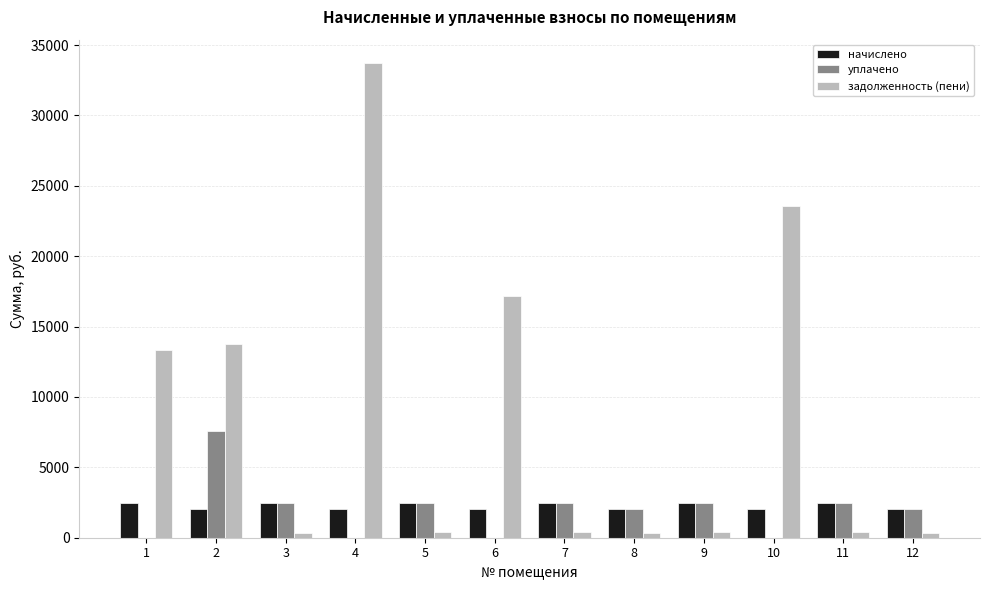

What is the sum of all задолженность (пени) values?

104162.9